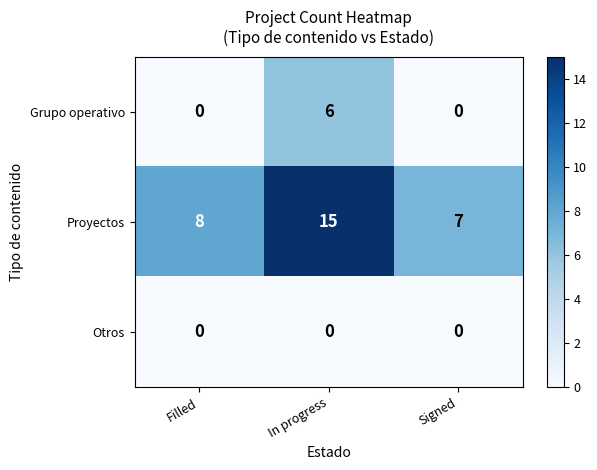

How many categories are shown in the chart?

3